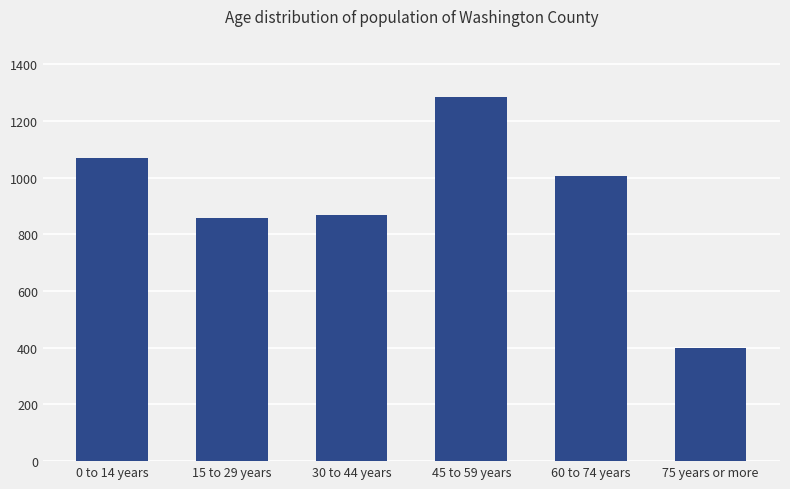

Approximately how many times larger is the value at 60 to 74 years compared to 30 to 44 years?

1.2